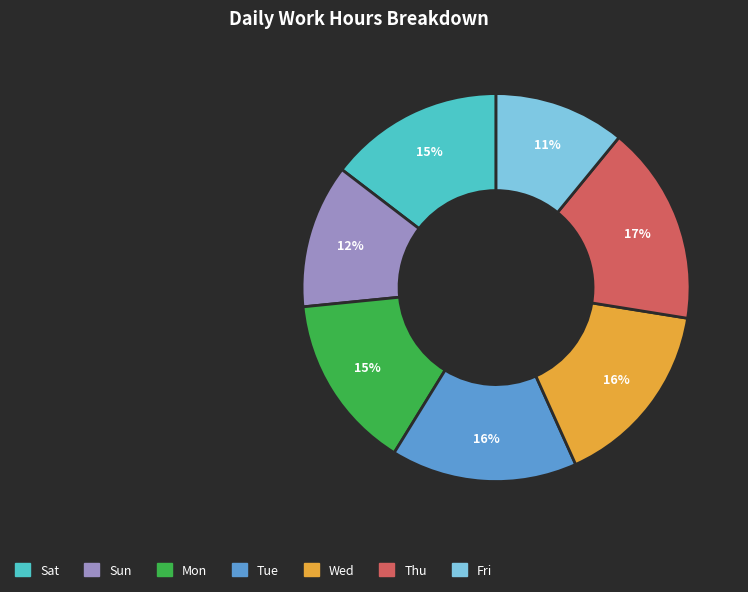

To the nearest percent, what is the difference between the largest and smallest slice percentages?

6%